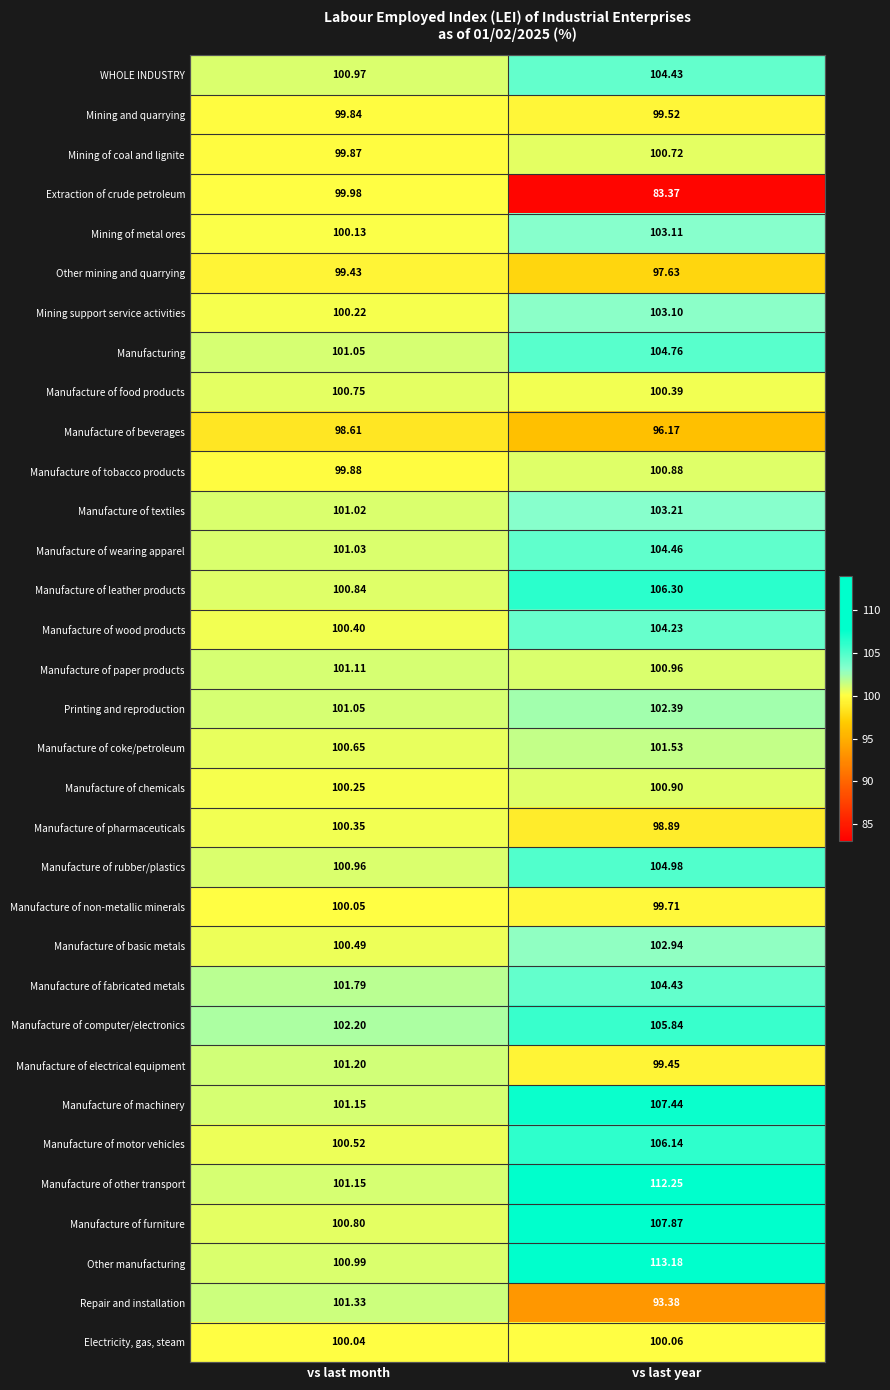

Which series has the largest range (max minus min)?

Extraction of crude petroleum